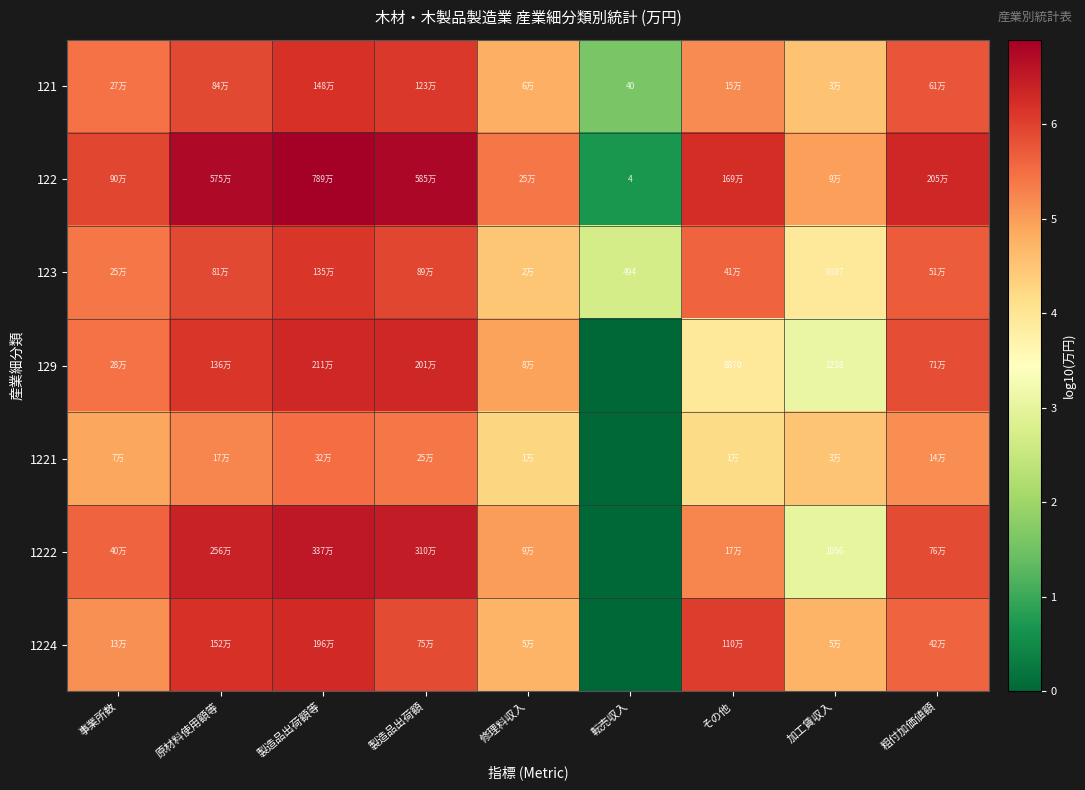

At which category is the sum across all series the highest?

製造品出荷額等